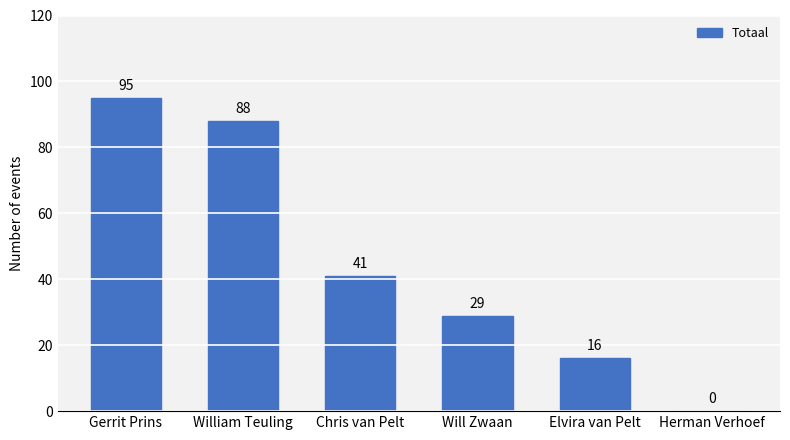

Does the chart contain stacked bars?

No